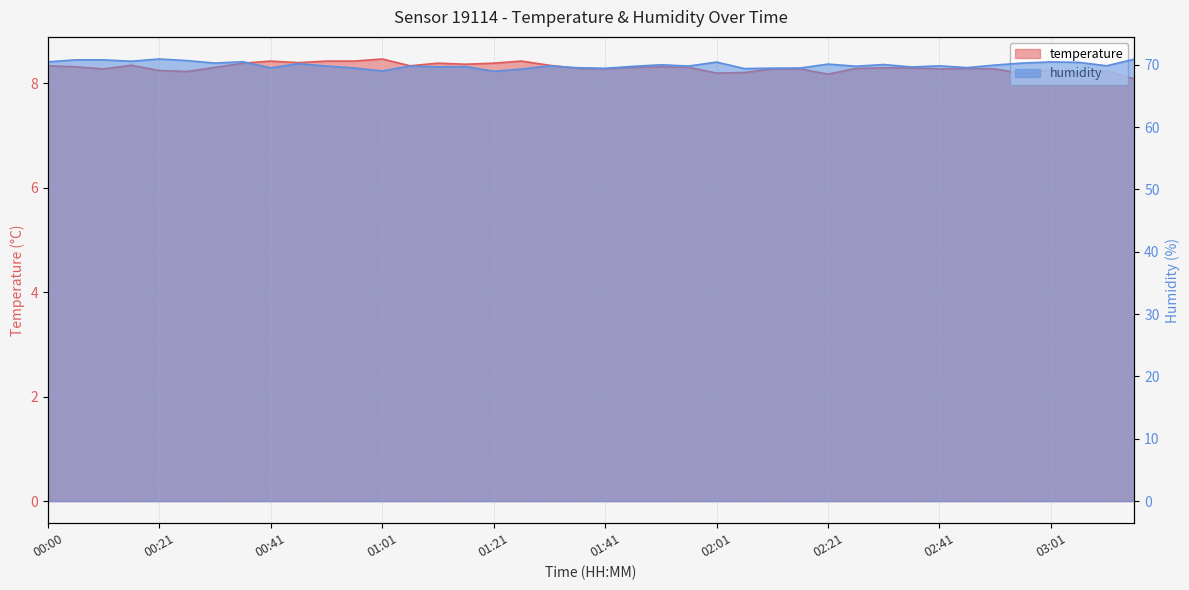

Count the temperature values in the range 8 to 9.

40